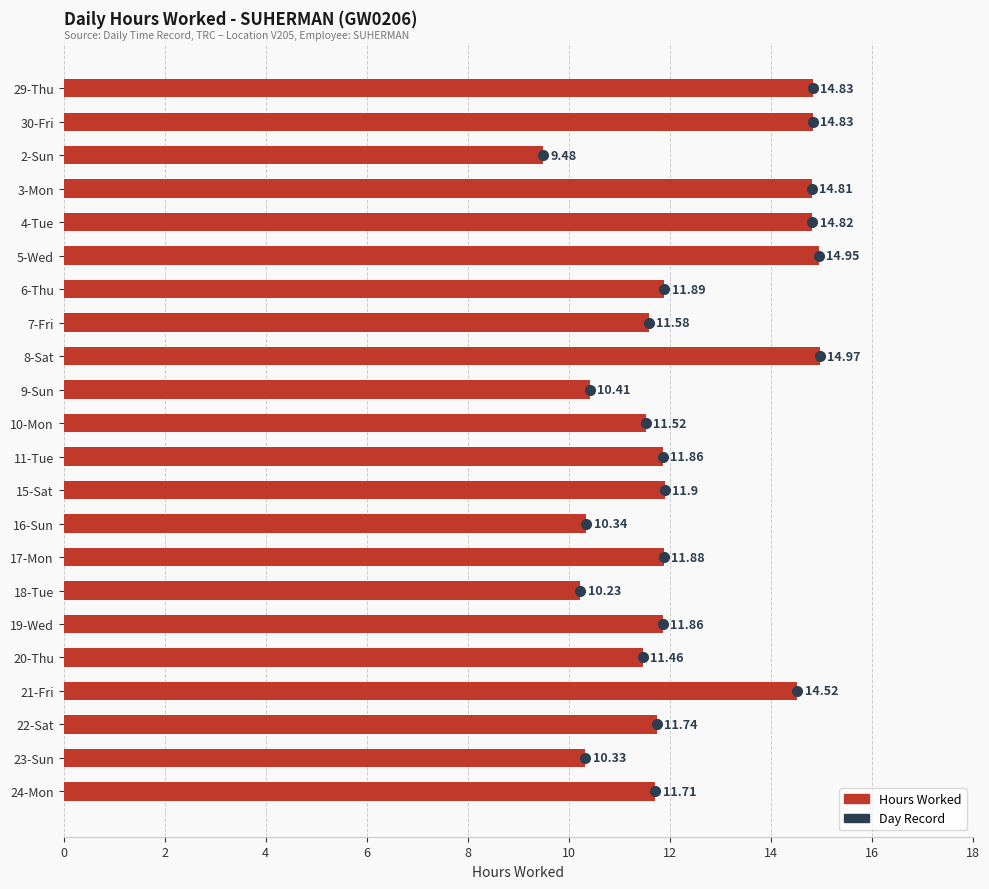

What is the sum of the values at 22-Sat and 18-Tue?

22.0